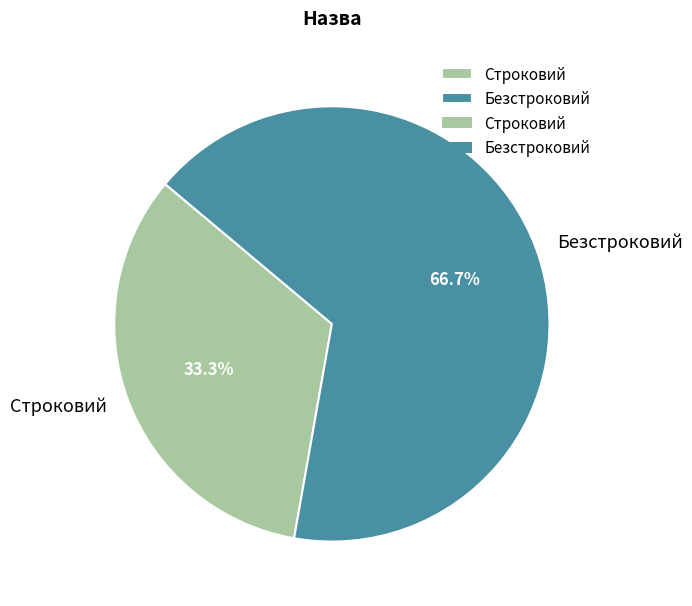

Combined, do Безстроковий and Строковий account for over 50%?

Yes